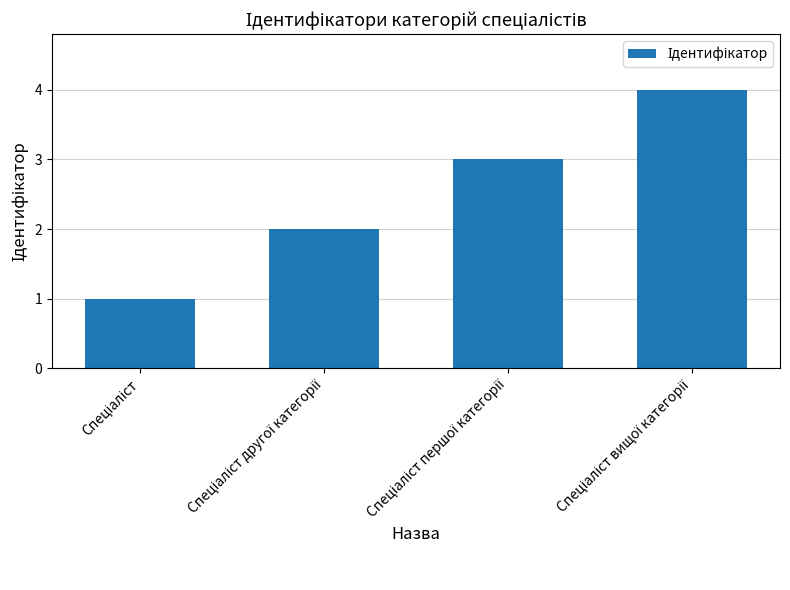

What is the sum of all values?

10